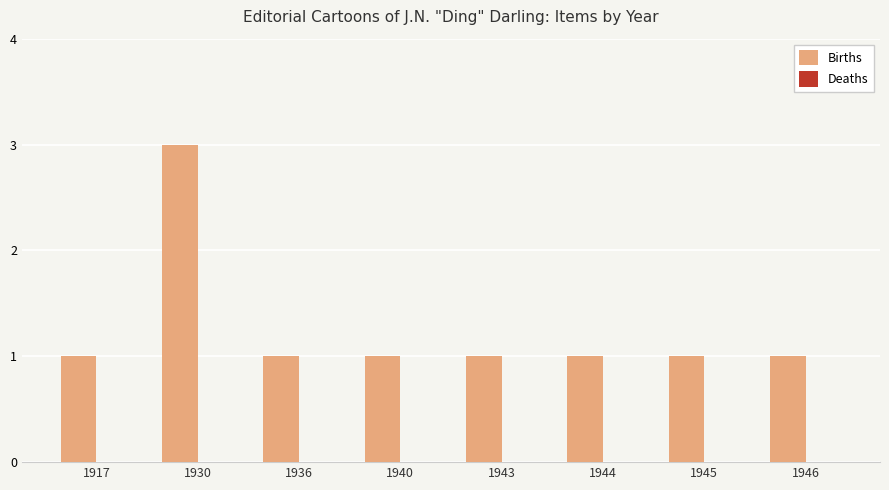

Read the value at 1930.

3